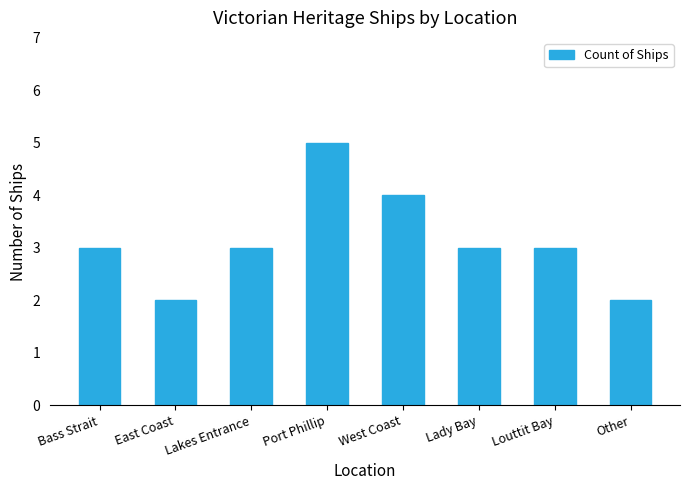

Is it true that the value at Port Phillip is 5?

True